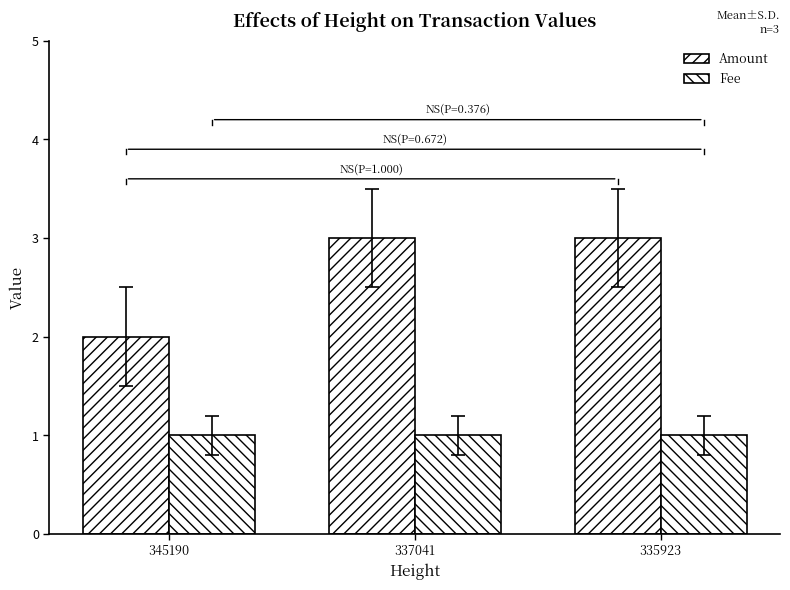

What is the difference between the highest and lowest values at 337041?

2.0